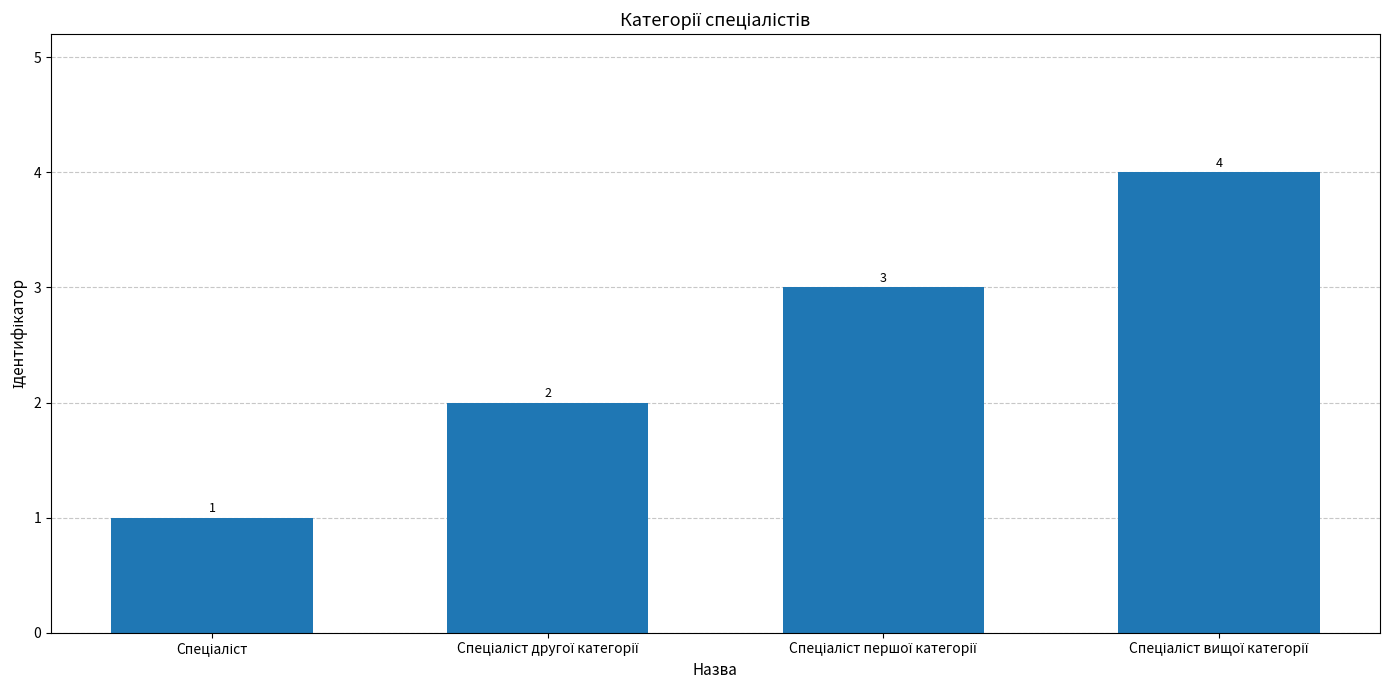

What is the sum of all values?

10